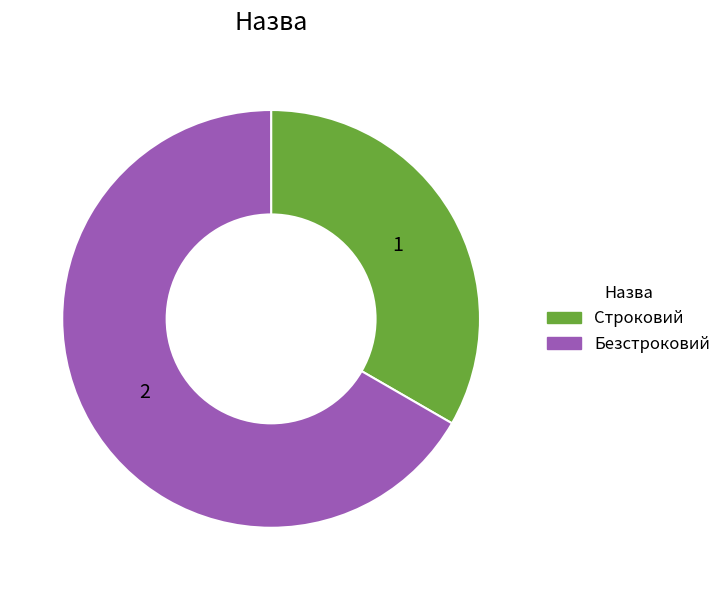

Combined, do Строковий and Безстроковий account for over 50%?

Yes